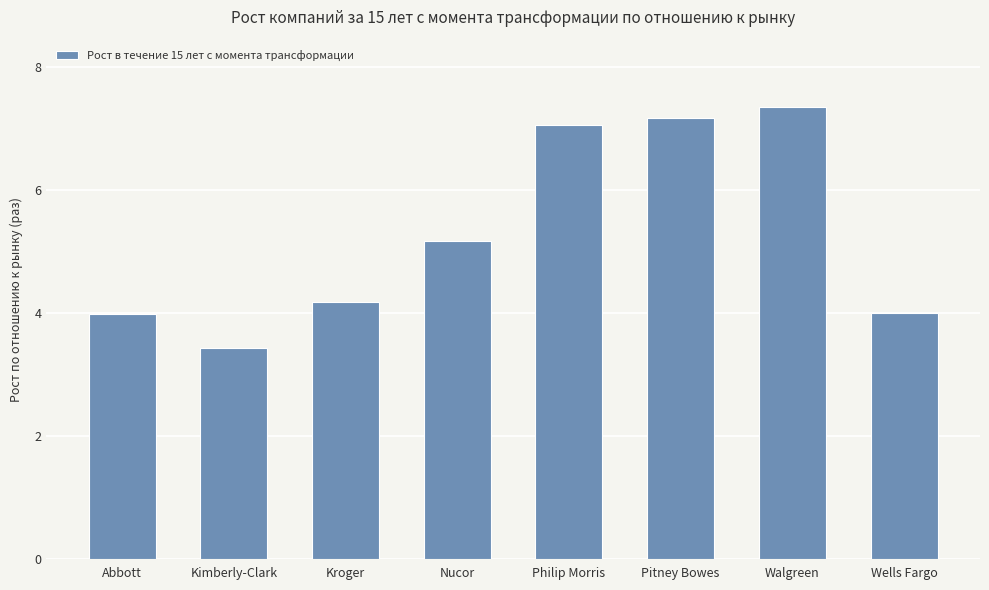

Does the chart contain any negative values?

No